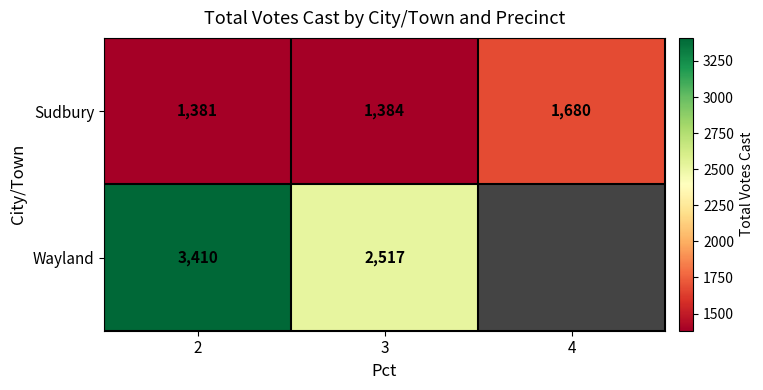

Count the number of categories in the chart.

3